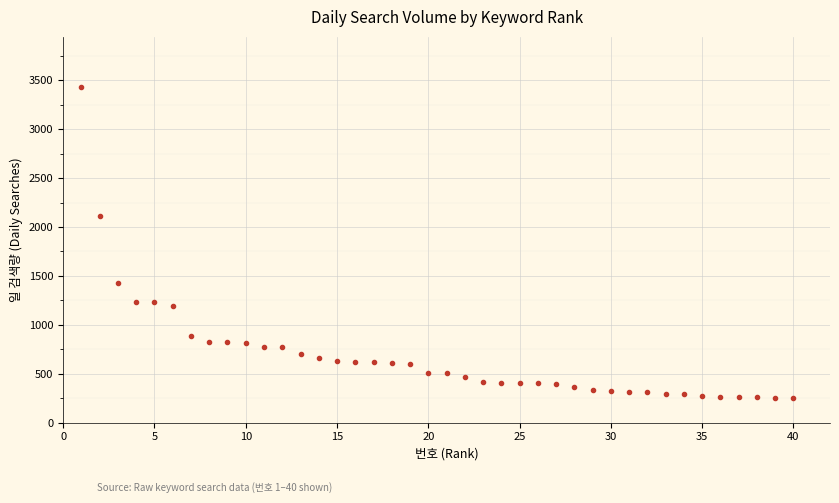

What is the range of Y values (max minus min)?

3178